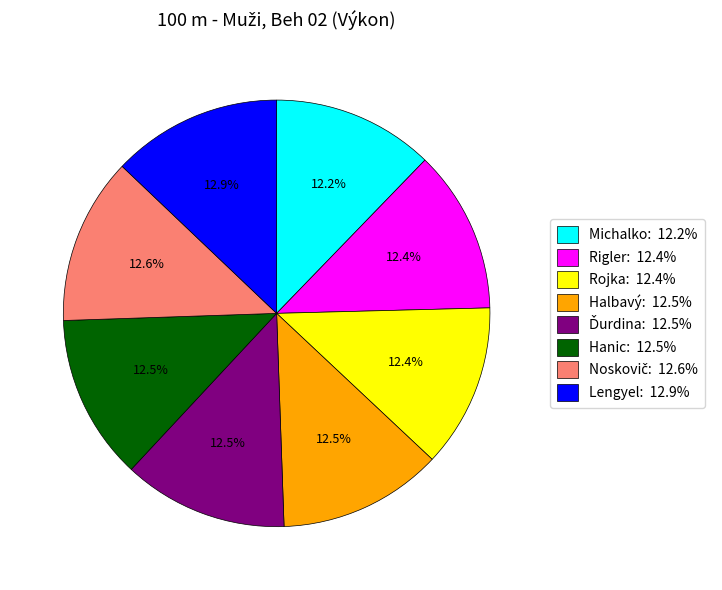

Does any single category account for the majority?

No